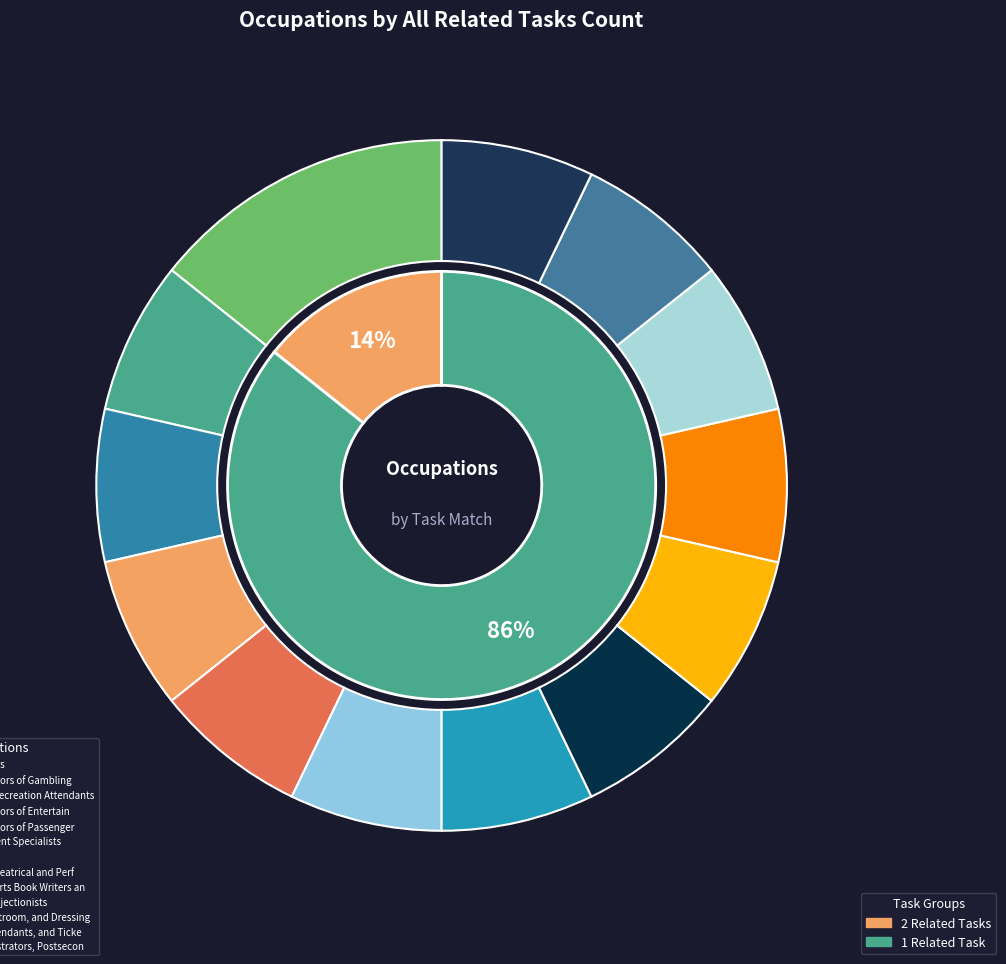

How many slices are in this pie chart?

13